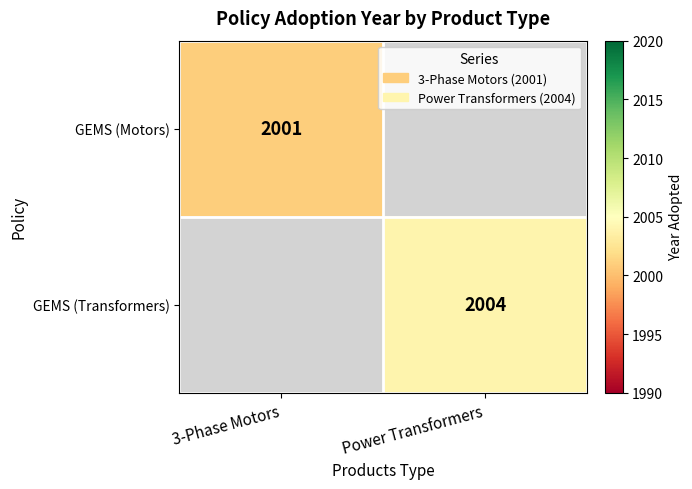

The value of GEMS (Motors) at 3-Phase Motors is 976. True or false?

False